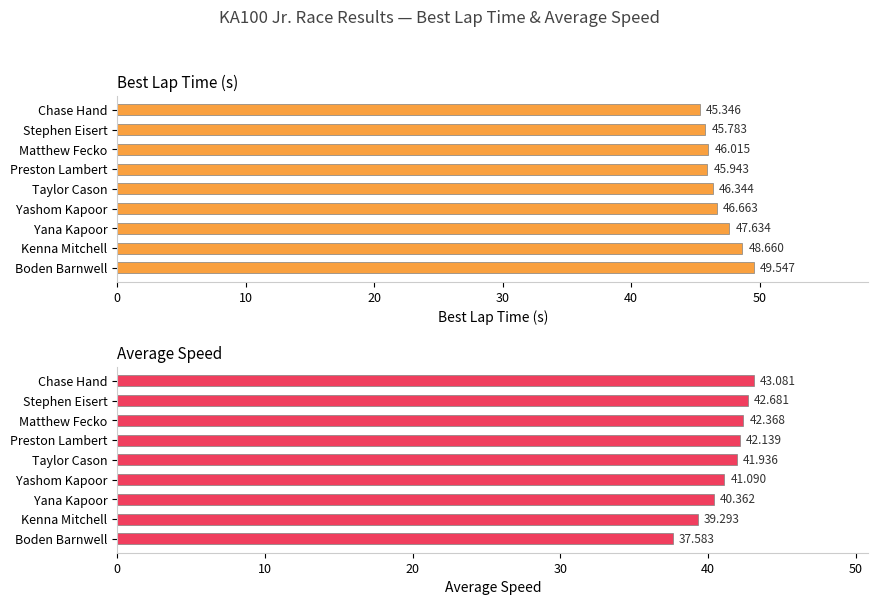

Which series has the largest range (max minus min)?

Average Speed